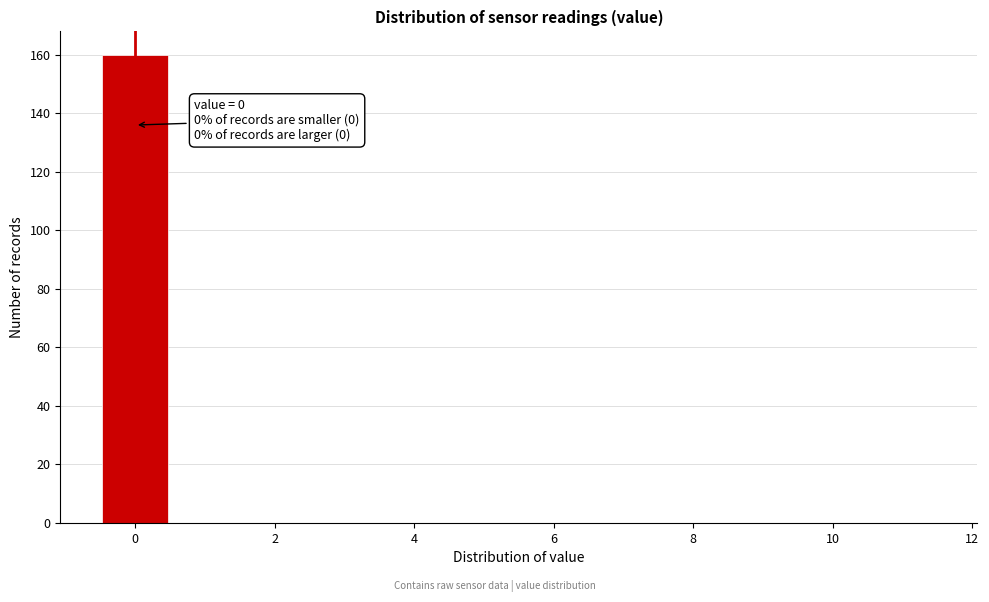

Which range on the x-axis has the tallest bar?

-0.5 to 0.5